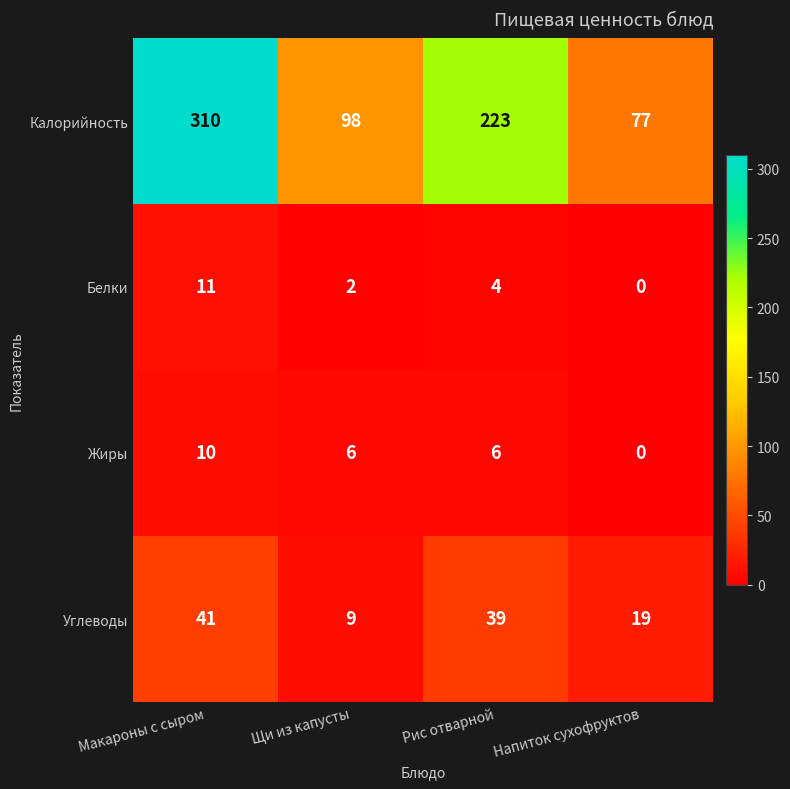

The value of Жиры at Щи из капусты is 3. True or false?

False